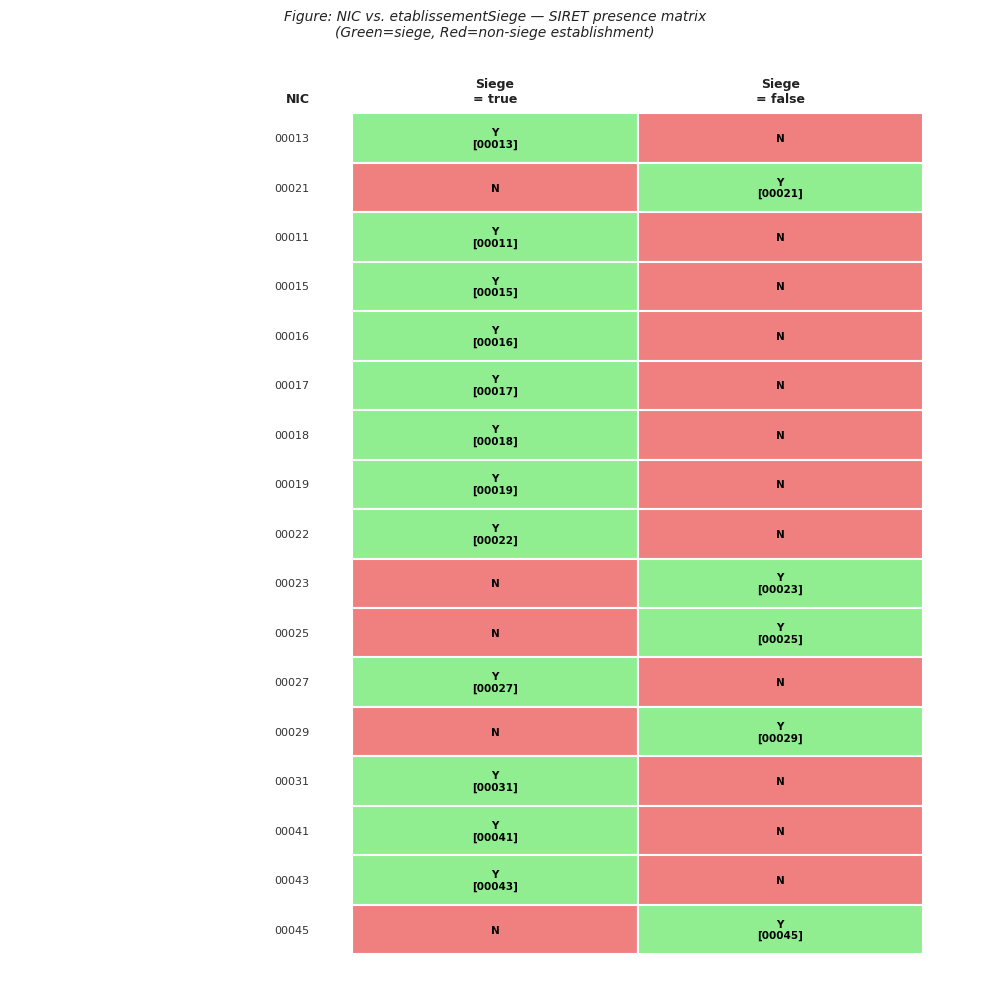

Which label corresponds to the smallest value in the chart?

false